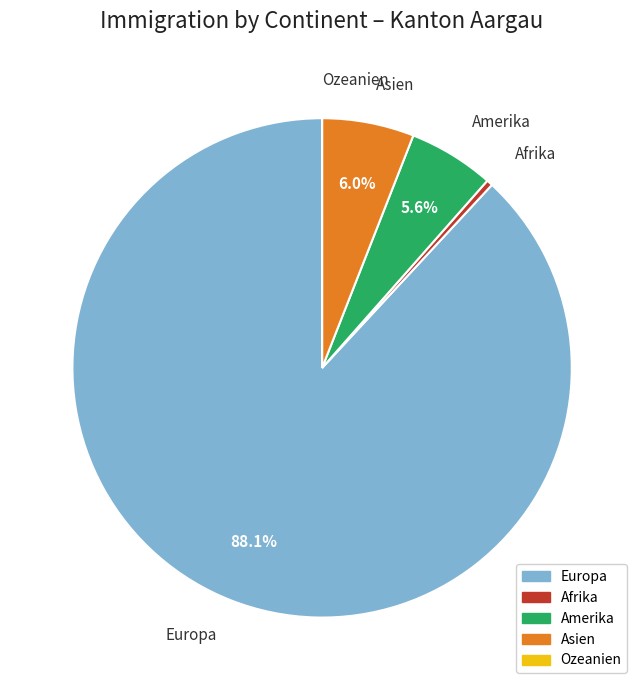

Approximately how many times larger is the value at Amerika compared to Asien?

0.9